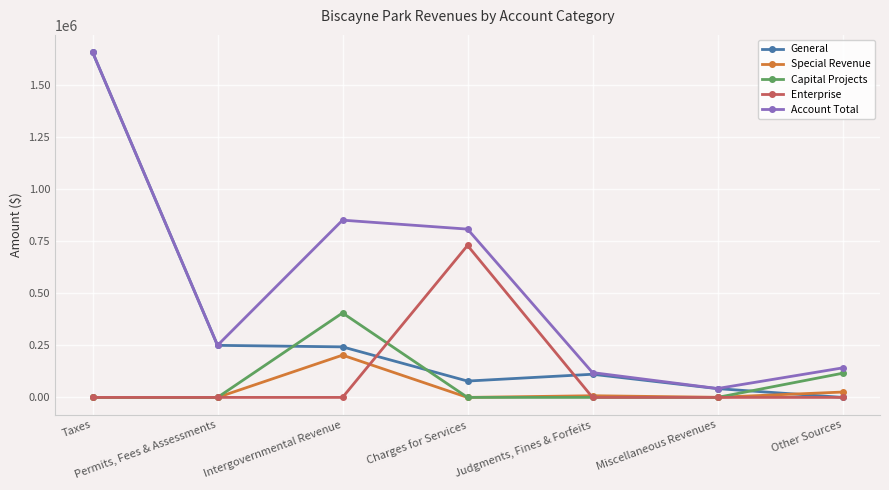

How many distinct data groups are displayed?

5